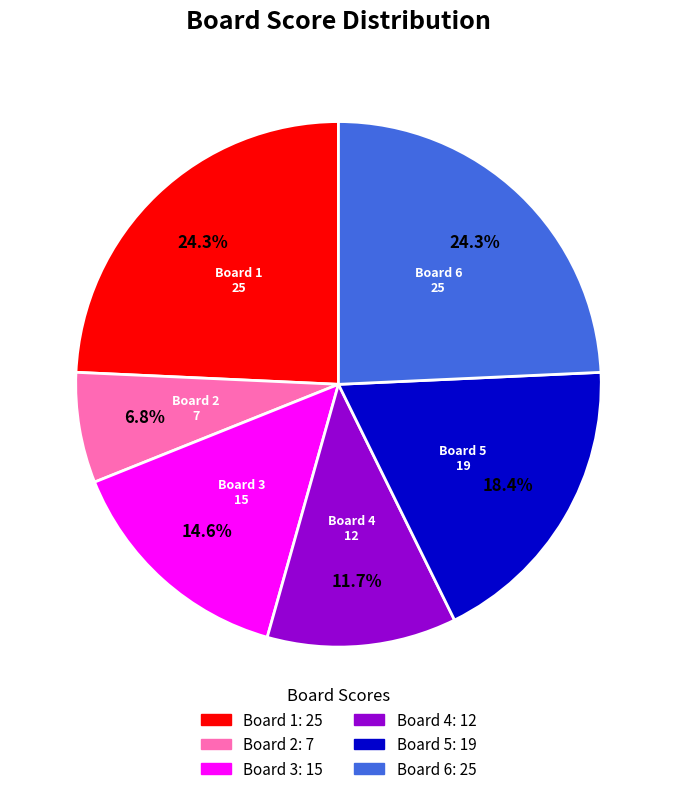

Combined, what portion of the pie is Board 3 and Board 2?

21.4%